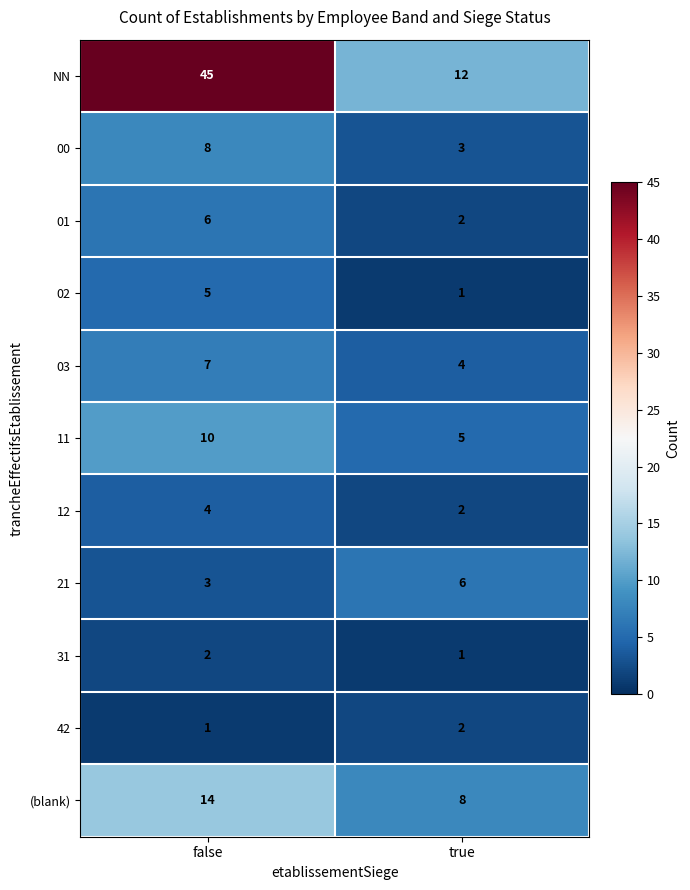

Which label corresponds to the largest value in the chart?

false